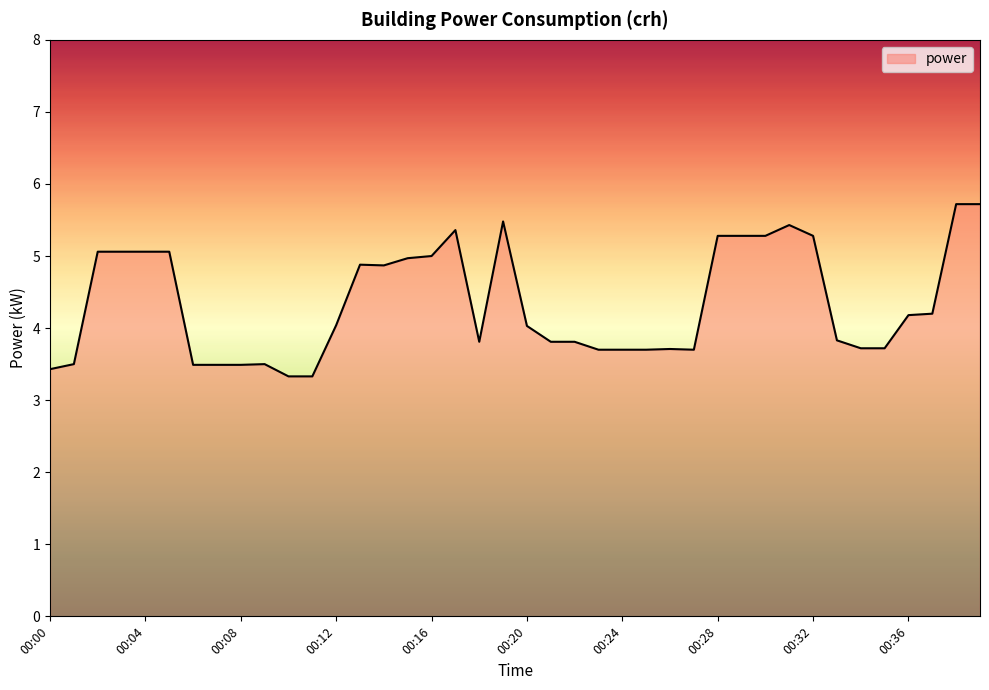

Does the chart display data point markers on the line(s)?

No